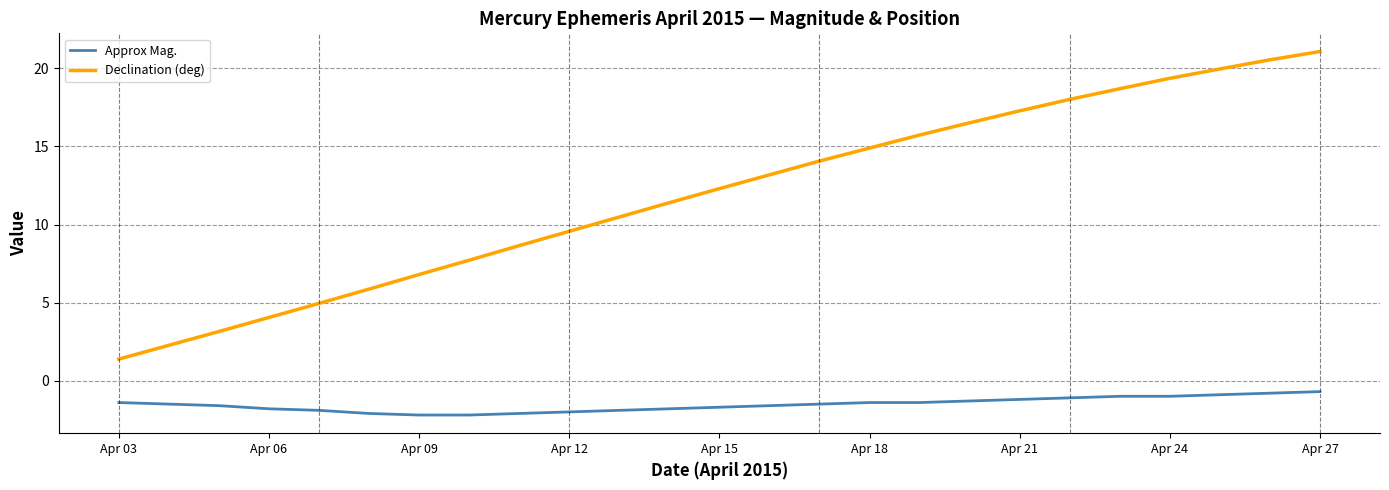

List the series in order of their overall mean, highest first.

Declination (deg), Approx Mag.